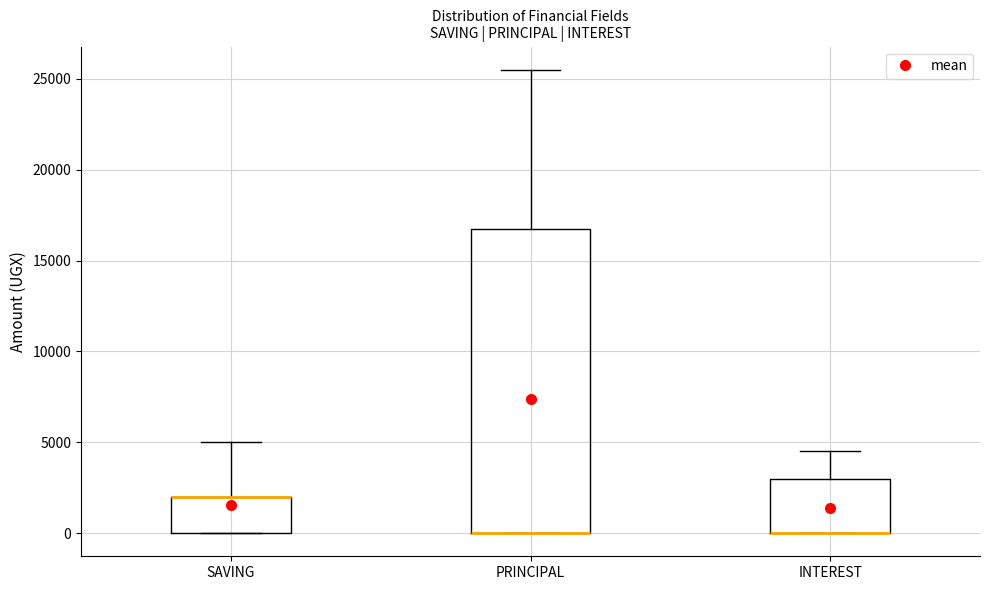

Which box is the tallest, from its lower edge to its upper edge?

PRINCIPAL